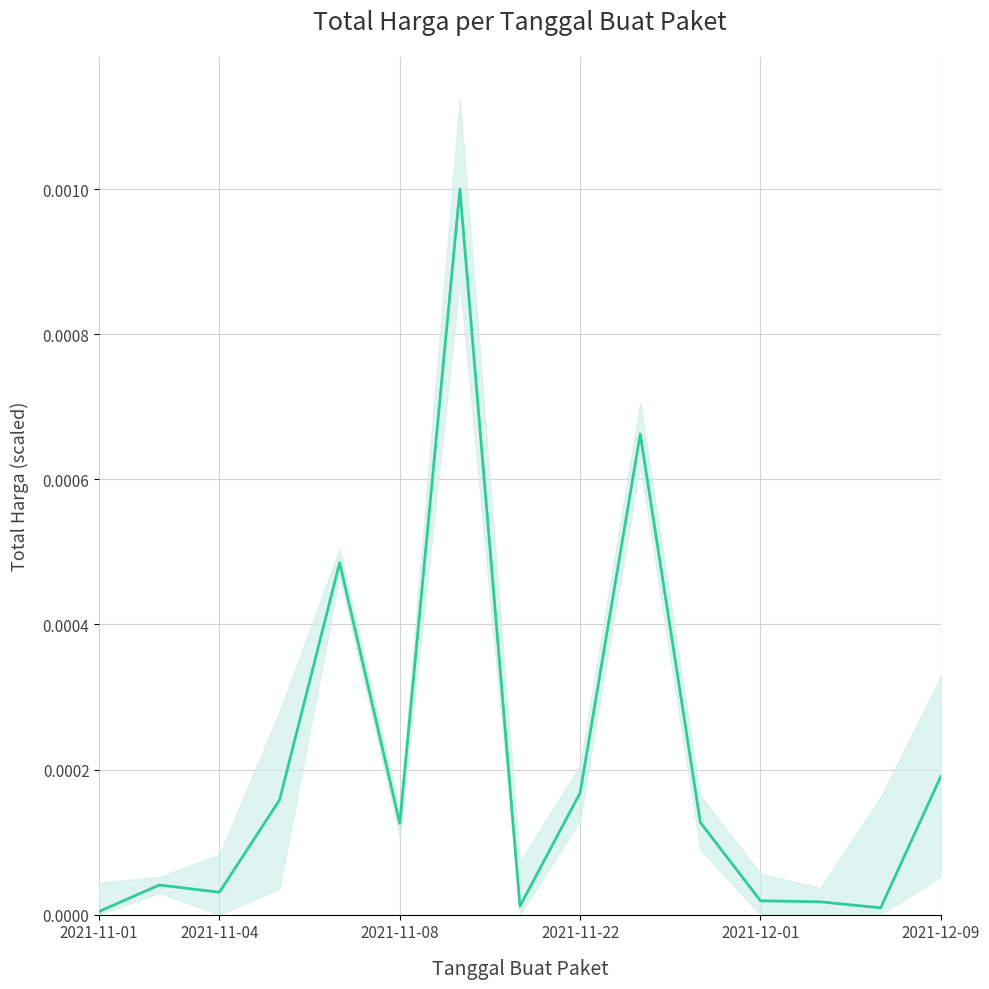

Does the chart have visible grid lines?

Yes